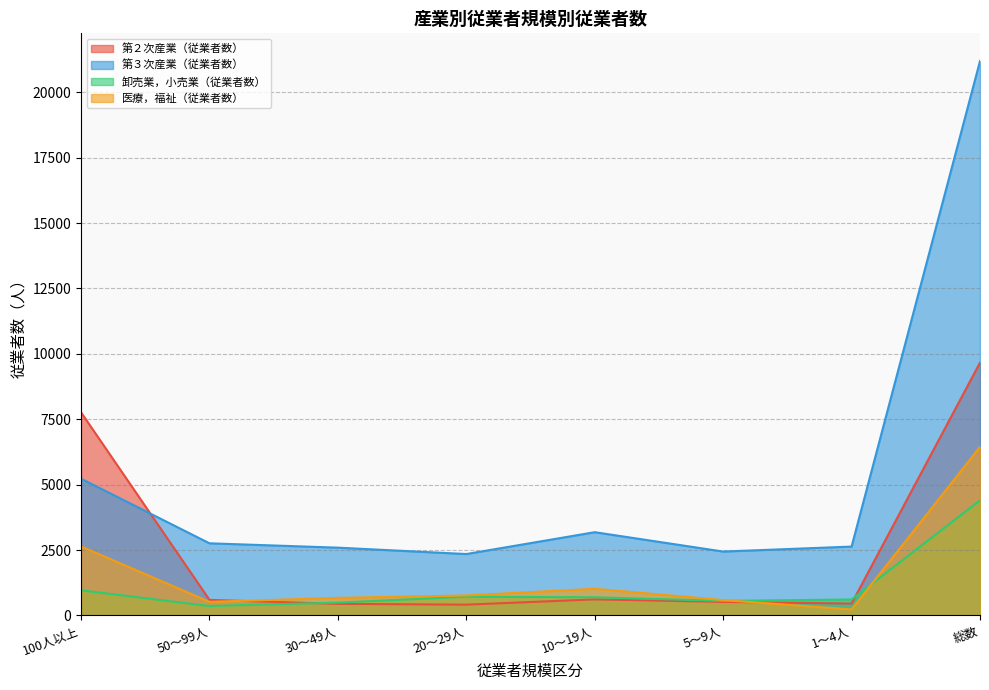

The value of 卸売業，小売業（従業者数） at 1～4人 is 612. True or false?

True